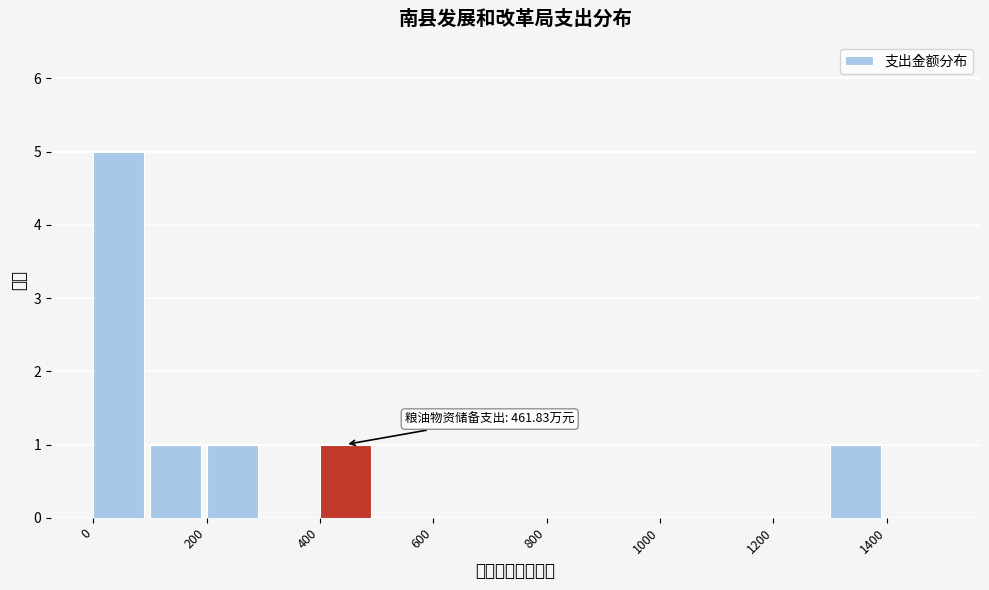

Which range on the x-axis has the tallest bar?

0 to 100